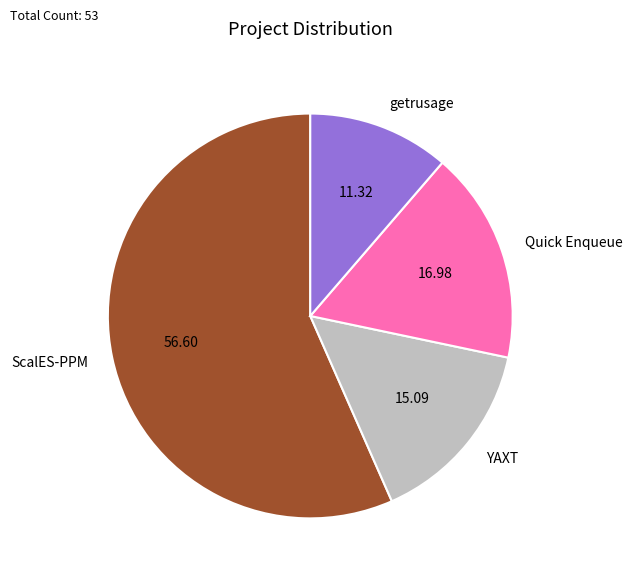

Is the sum of getrusage and ScalES-PPM greater than half?

Yes